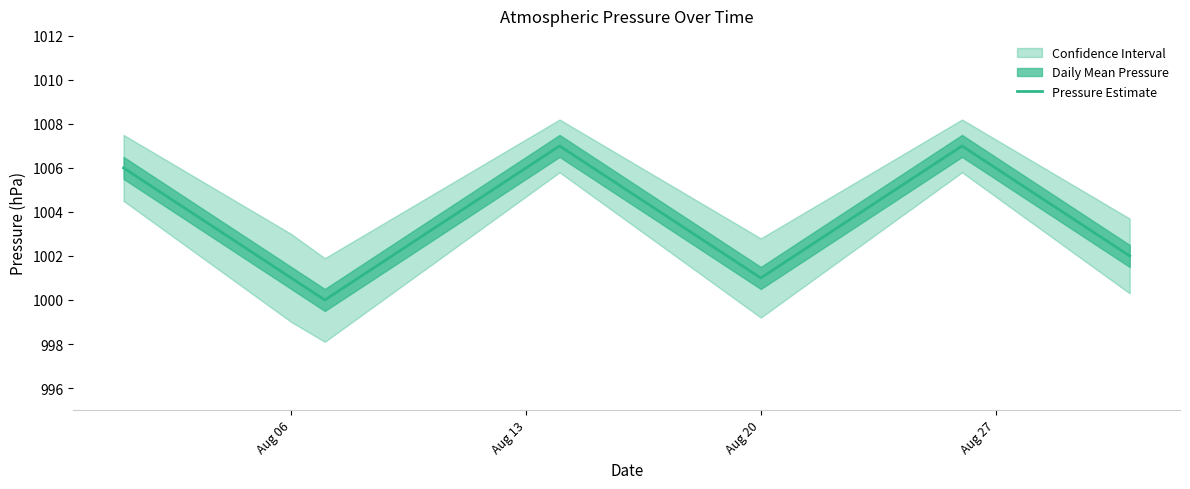

True or false: Pressure Estimate has a value of 249 at Aug 27.

False